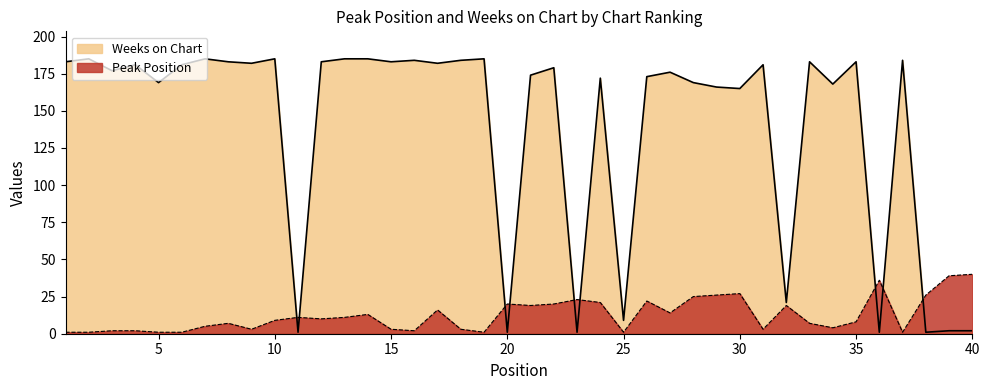

What is the spread (max minus min) of values at 36?

35